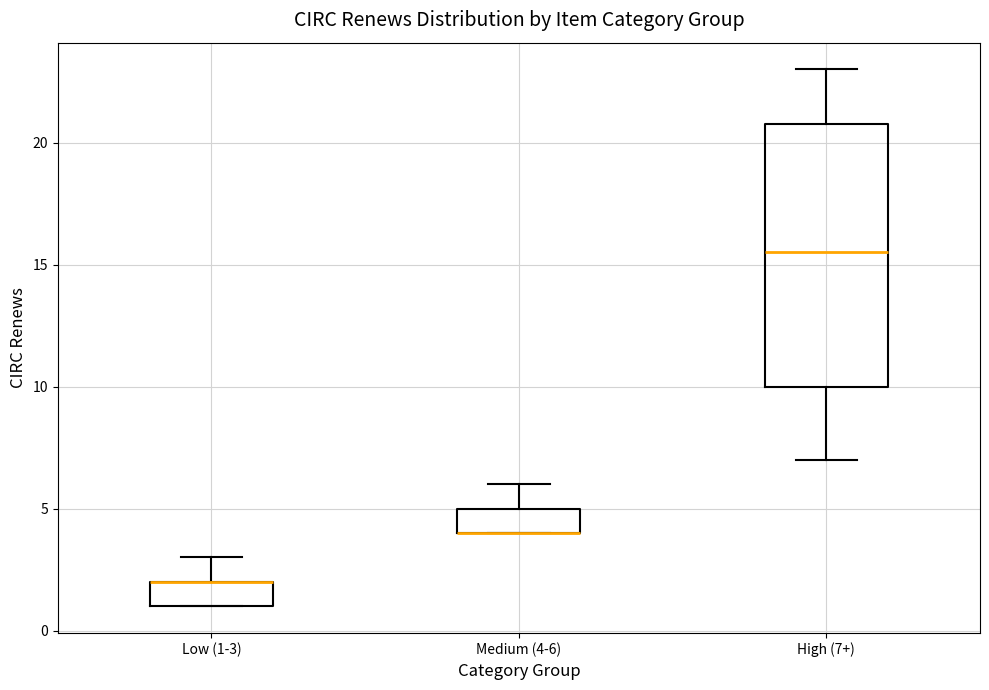

Comparing the boxes themselves (not the whiskers), which one is the tallest?

High (7+)